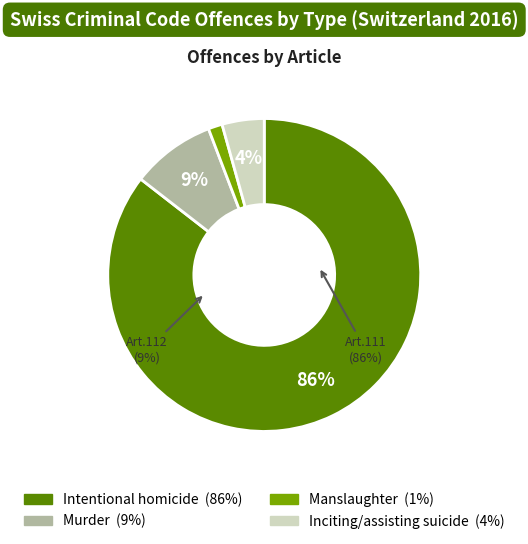

Which slice is the largest?

Art.111 Intentional homicide